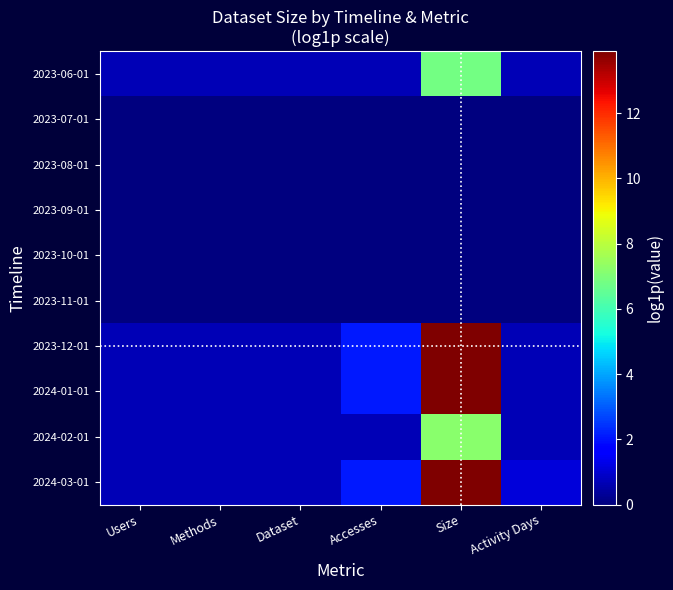

List the series in order of their peak value, lowest first.

2023-07-01, 2023-08-01, 2023-09-01, 2023-10-01, 2023-11-01, 2023-06-01, 2024-02-01, 2023-12-01, 2024-01-01, 2024-03-01